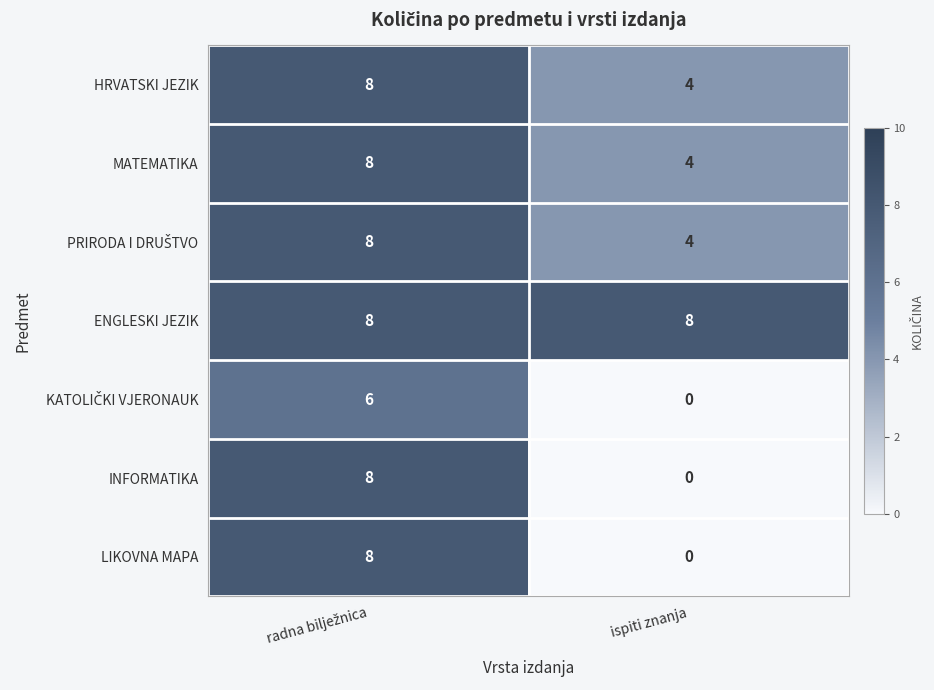

How many values in the HRVATSKI JEZIK series are below 8?

1